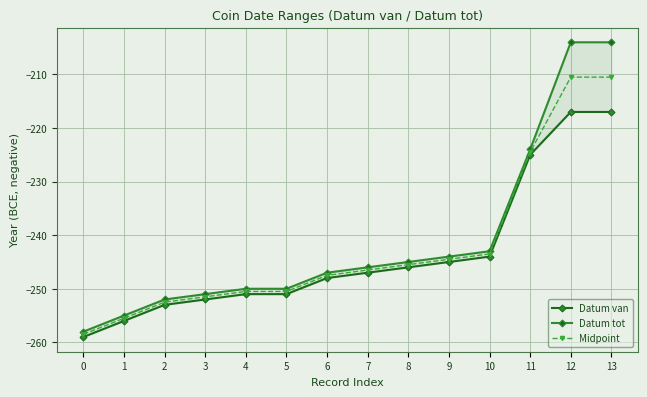

What is the maximum value shown in the chart?

-204.0